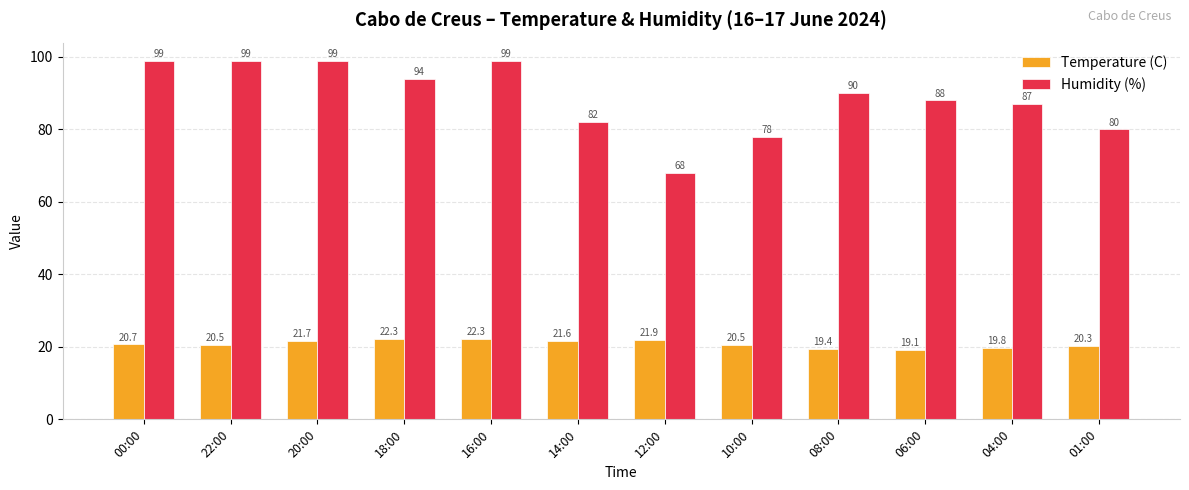

What is the label of the 5th bar from the left?

16:00